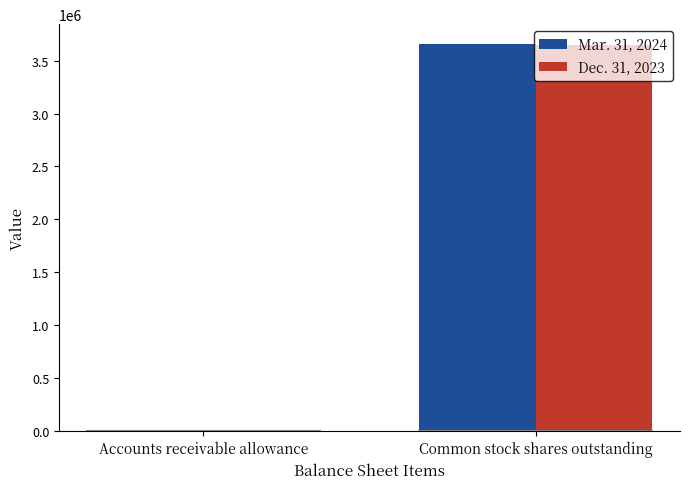

What is the total value across all series at Accounts receivable allowance?

1245